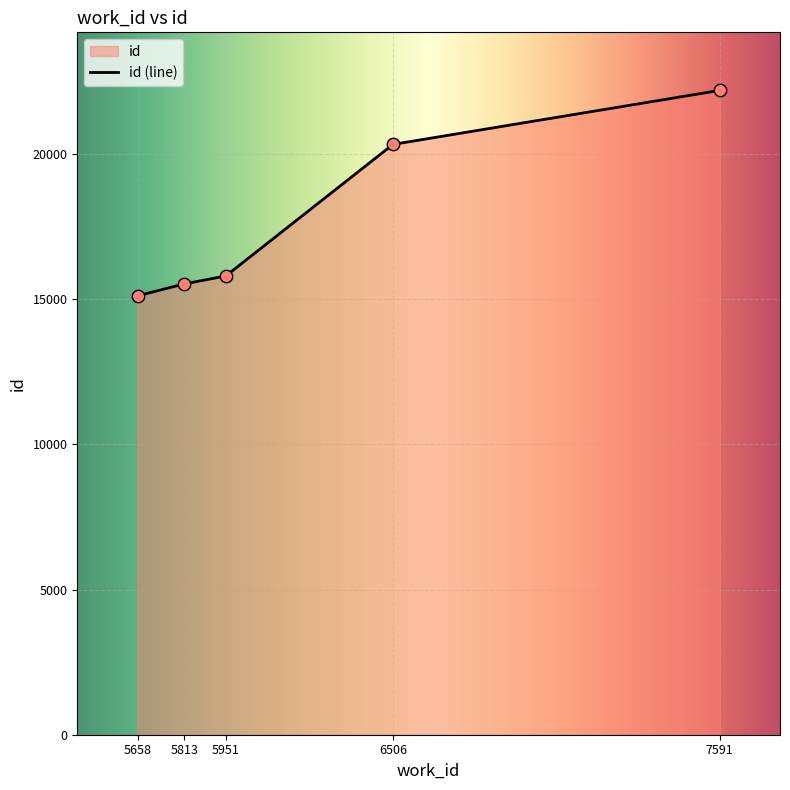

What is the change in value from 5813 to 6506?

+4804